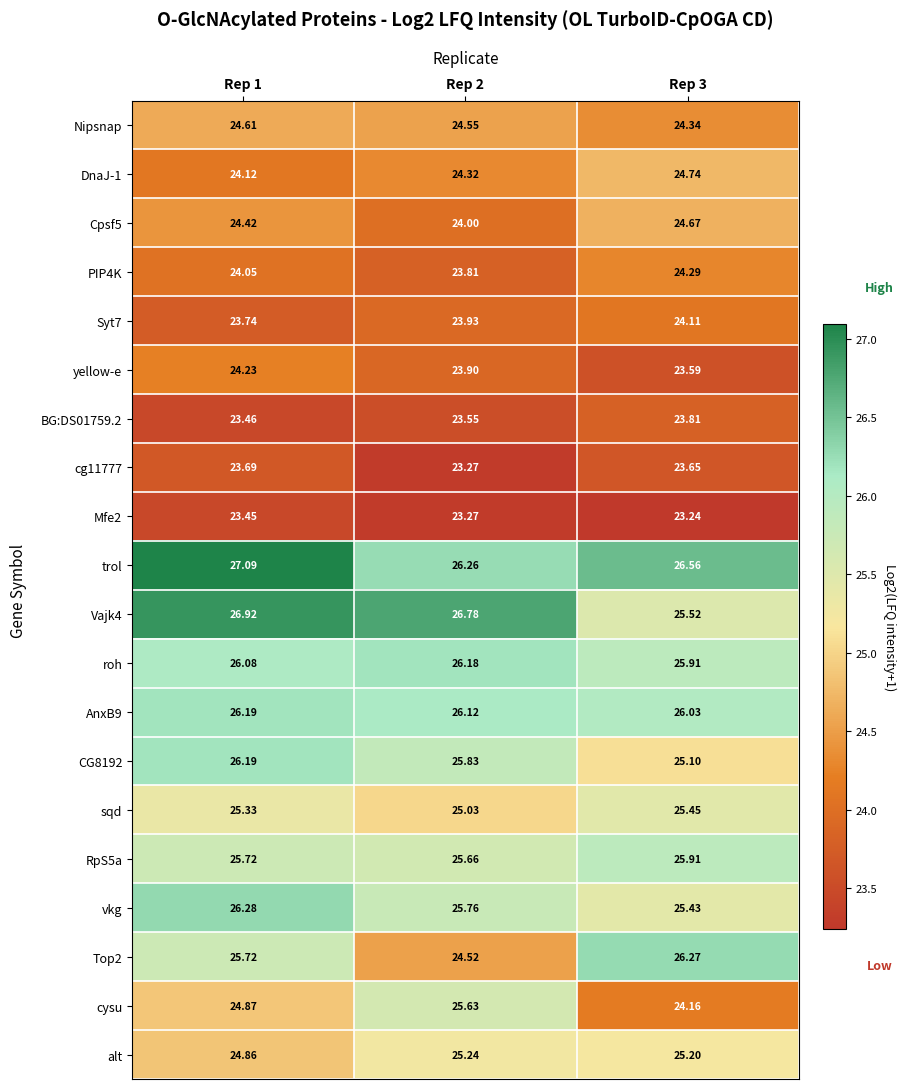

Count the number of data series in this chart.

20